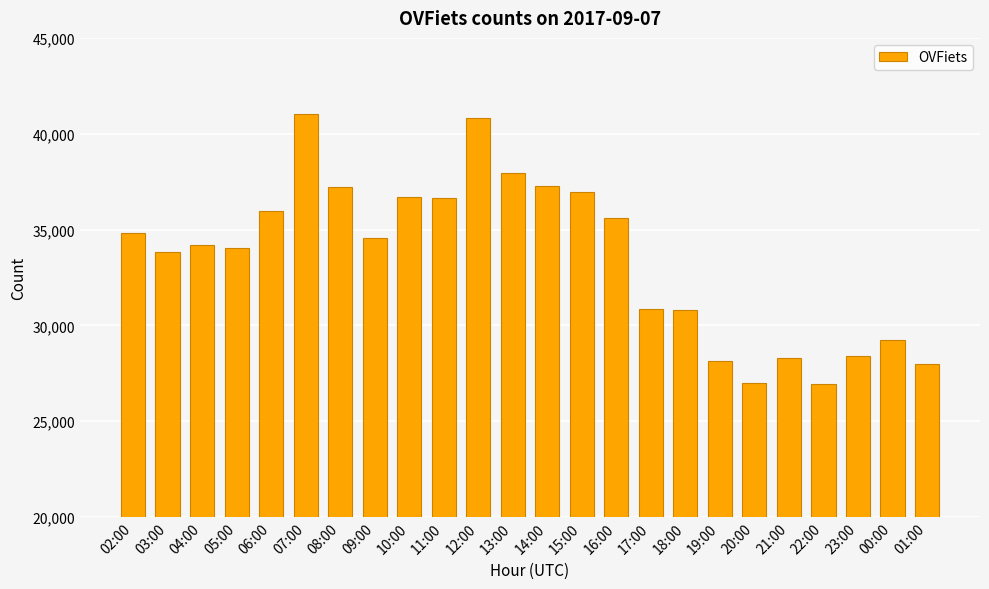

Does the chart contain stacked bars?

No